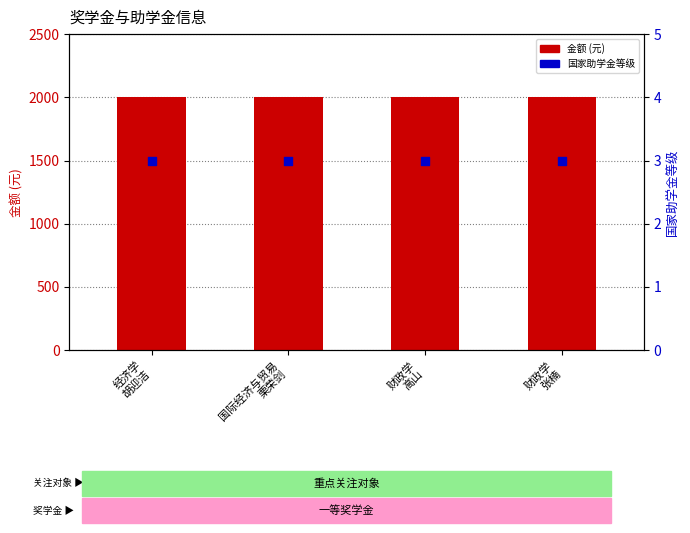

What are all the series names shown in the legend?

金额 (元), 国家助学金等级